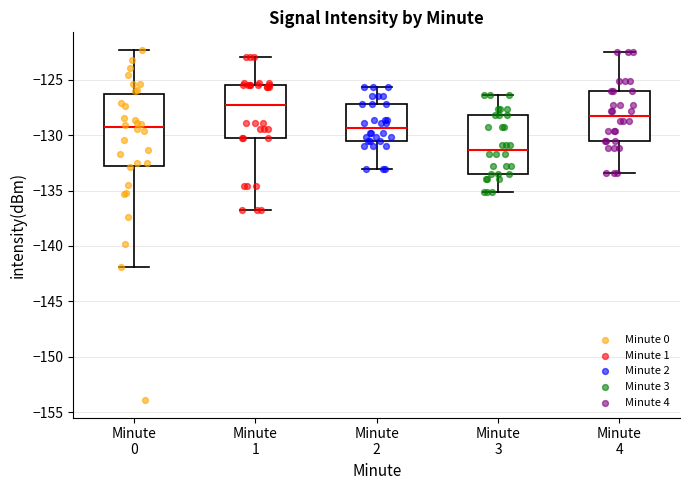

Where is the lower edge of the box for Minute 1 on the y-axis? The values are not printed on the chart, so give them approximately, as read against the axis.

-130.5